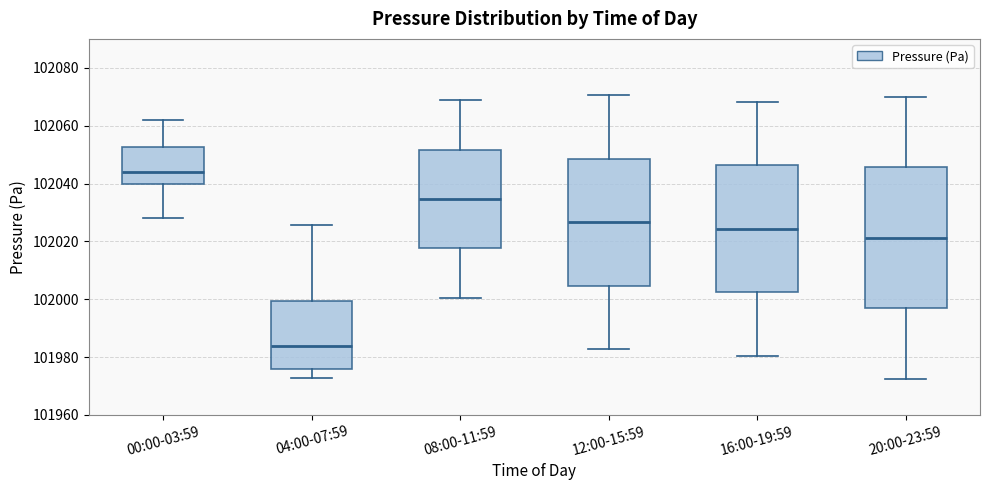

Where does the lower whisker of the box for 00:00-03:59 end on the y-axis? The values are not printed on the chart, so give them approximately, as read against the axis.

102028